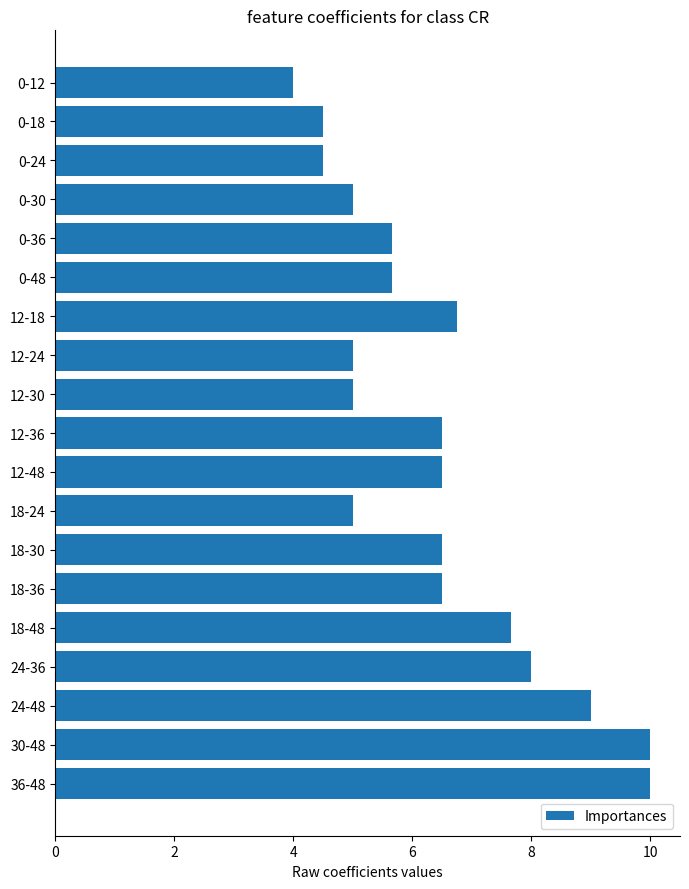

What is the label of the 19th bar from the top?

36-48